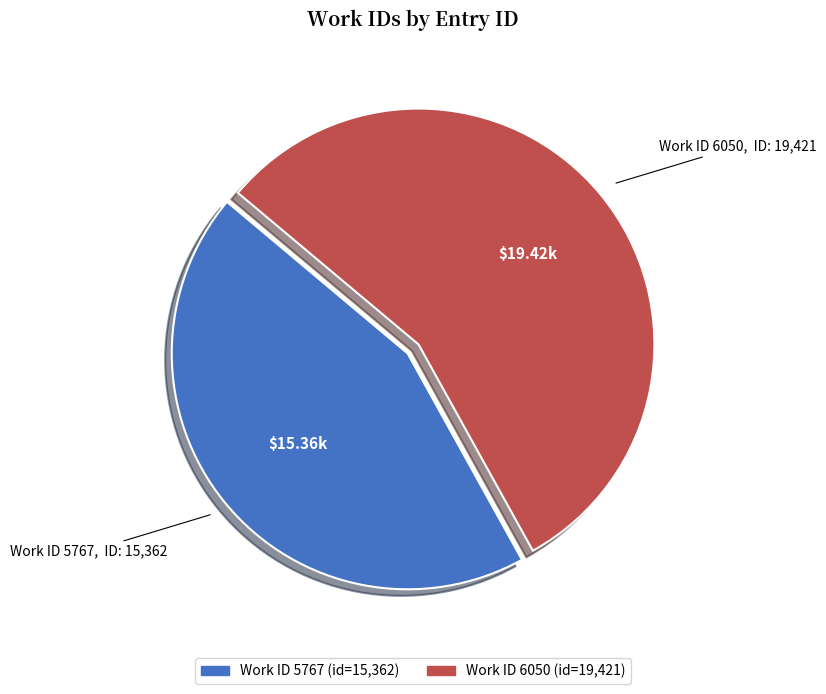

Is there a majority slice in this chart?

Yes